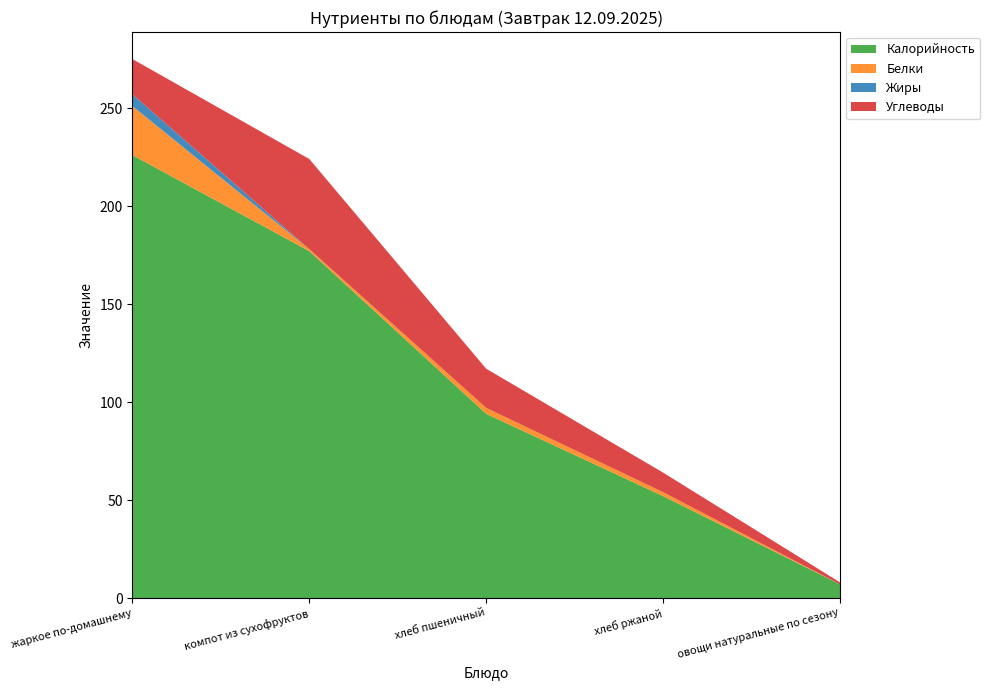

Reading left to right, what are all the values shown in this chart?

Калорийность: 226	177	94	52	7
Белки: 25	1	3	2	0
Жиры: 6	0	0	0	0
Углеводы: 18	46	20	10	1